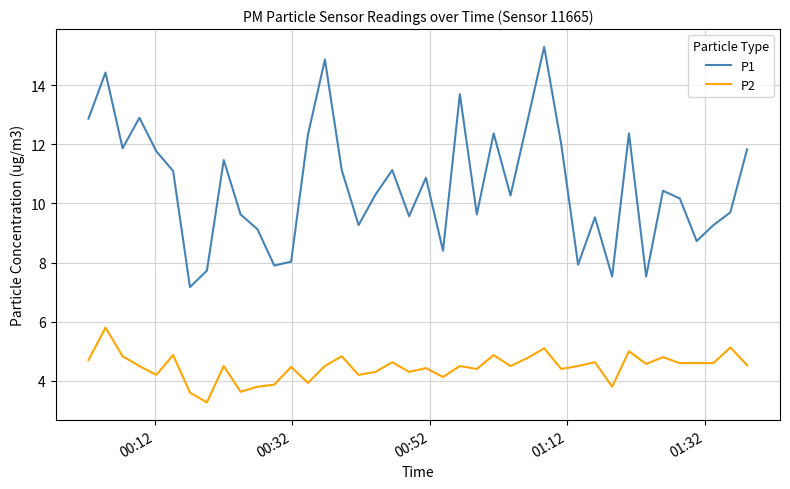

What is the difference between the maximum and minimum values in the P1 series?

8.1